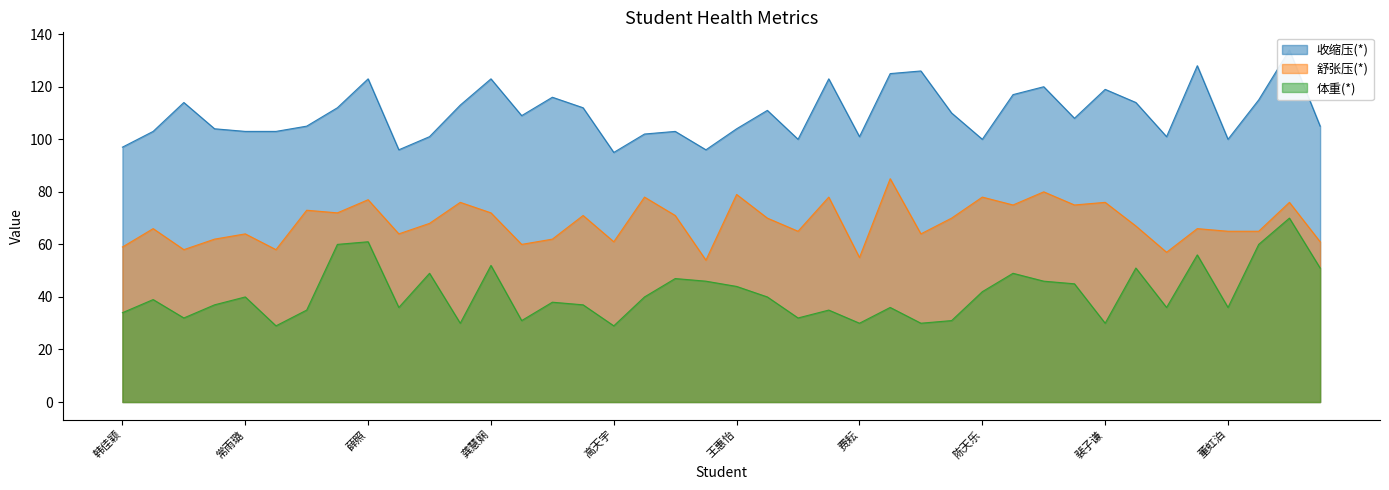

What is the value of the 舒张压(*) point at the 21st from the left?

79